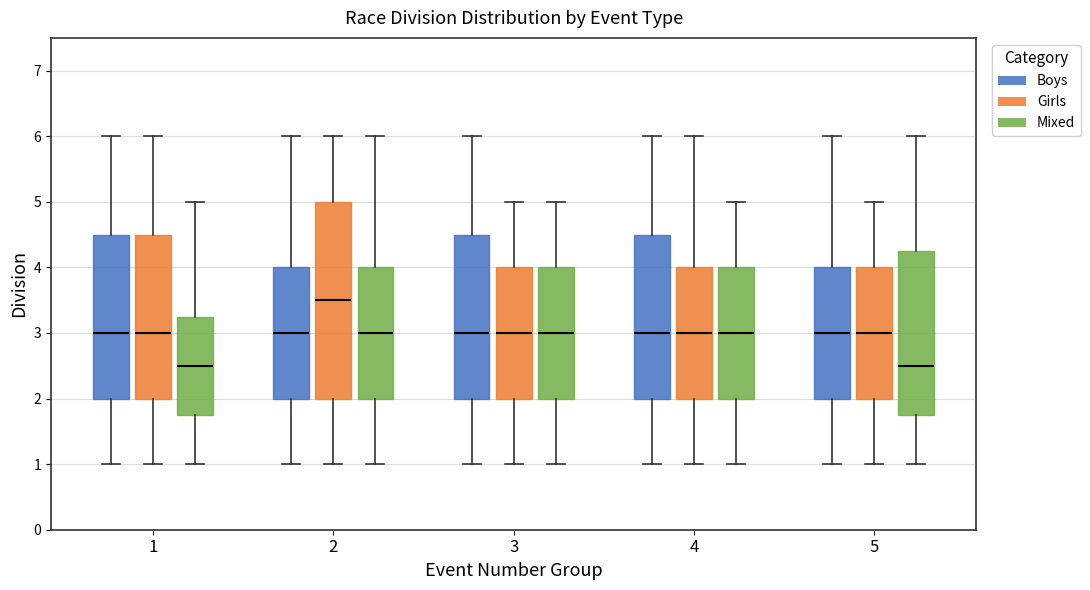

Reading left to right, read every box against the y-axis: the position of its median line, the range the box covers, and the ends of its whiskers. The values are not printed on the chart, so give them approximately, as read against the axis.

1 (Boys): median 3.0, box 2.0 to 4.5, whiskers 1.0 to 6.0
1 (Girls): median 3.0, box 2.0 to 4.5, whiskers 1.0 to 6.0
1 (Mixed): median 2.5, box 1.8 to 3.3, whiskers 1.0 to 5.0
2 (Boys): median 3.0, box 2.0 to 4.0, whiskers 1.0 to 6.0
2 (Girls): median 3.5, box 2.0 to 5.0, whiskers 1.0 to 6.0
2 (Mixed): median 3.0, box 2.0 to 4.0, whiskers 1.0 to 6.0
3 (Boys): median 3.0, box 2.0 to 4.5, whiskers 1.0 to 6.0
3 (Girls): median 3.0, box 2.0 to 4.0, whiskers 1.0 to 5.0
3 (Mixed): median 3.0, box 2.0 to 4.0, whiskers 1.0 to 5.0
4 (Boys): median 3.0, box 2.0 to 4.5, whiskers 1.0 to 6.0
4 (Girls): median 3.0, box 2.0 to 4.0, whiskers 1.0 to 6.0
4 (Mixed): median 3.0, box 2.0 to 4.0, whiskers 1.0 to 5.0
5 (Boys): median 3.0, box 2.0 to 4.0, whiskers 1.0 to 6.0
5 (Girls): median 3.0, box 2.0 to 4.0, whiskers 1.0 to 5.0
5 (Mixed): median 2.5, box 1.8 to 4.3, whiskers 1.0 to 6.0